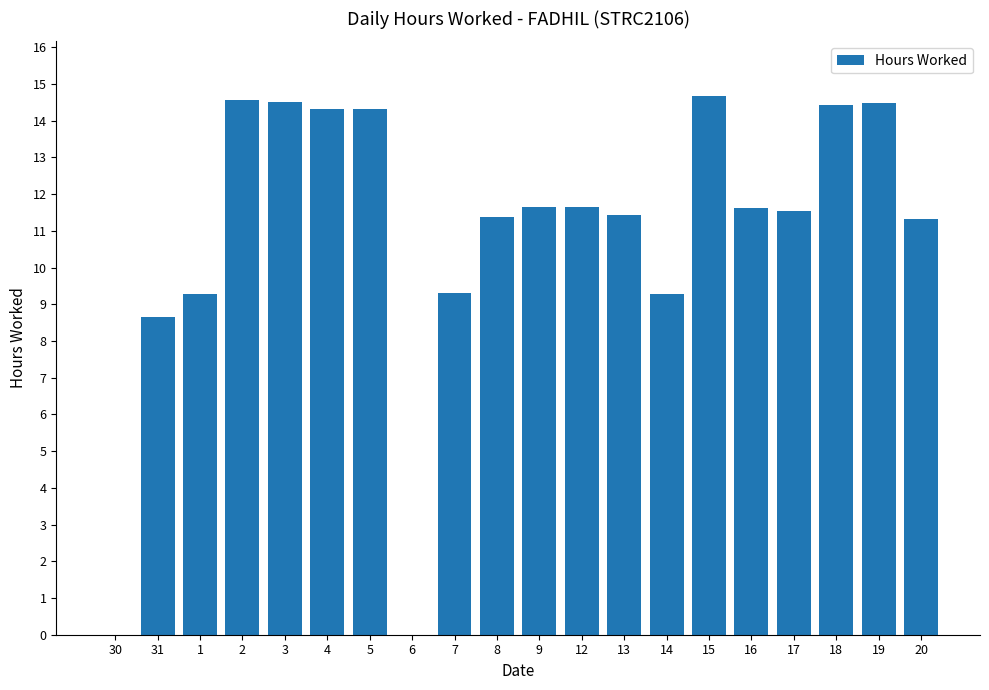

Is it true that the value at 30 is 0.0?

True